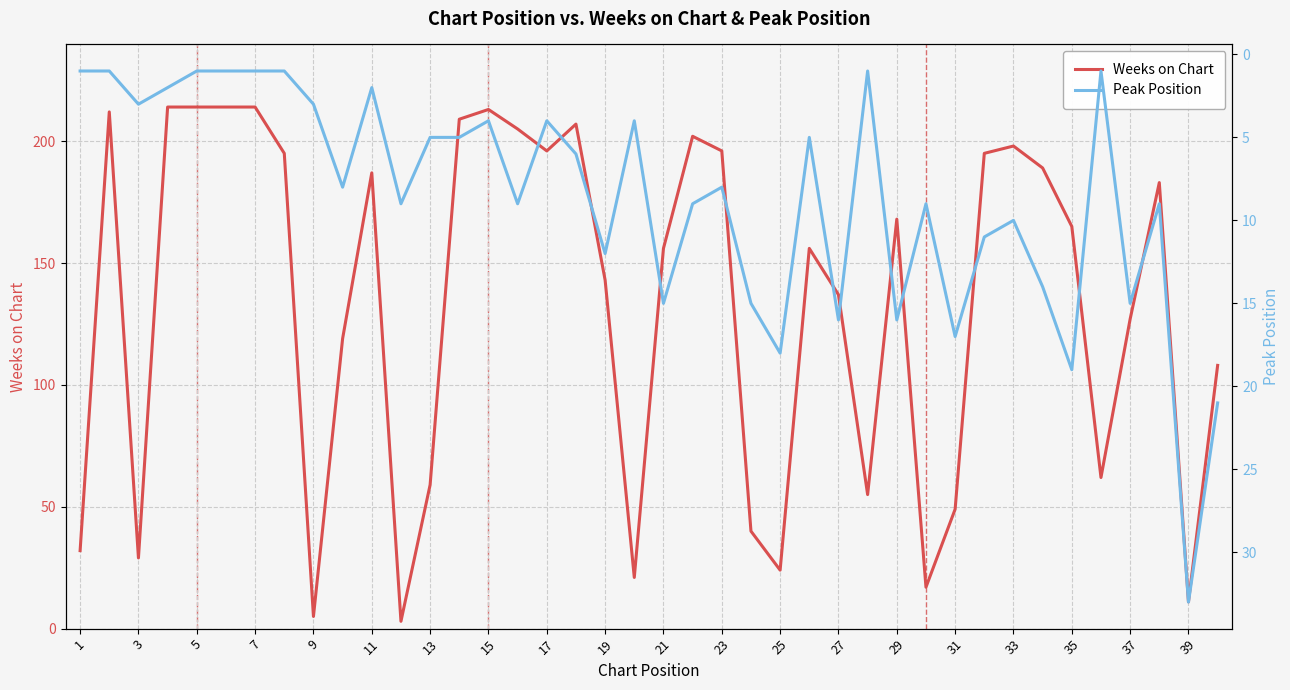

Which series has the largest total across all categories?

Weeks on Chart